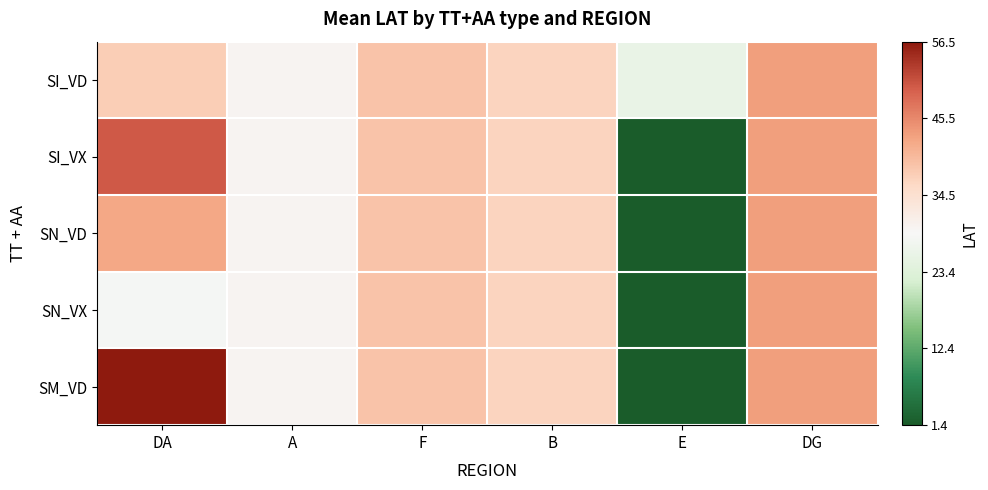

What is the spread (max minus min) of values at DG?

0.1